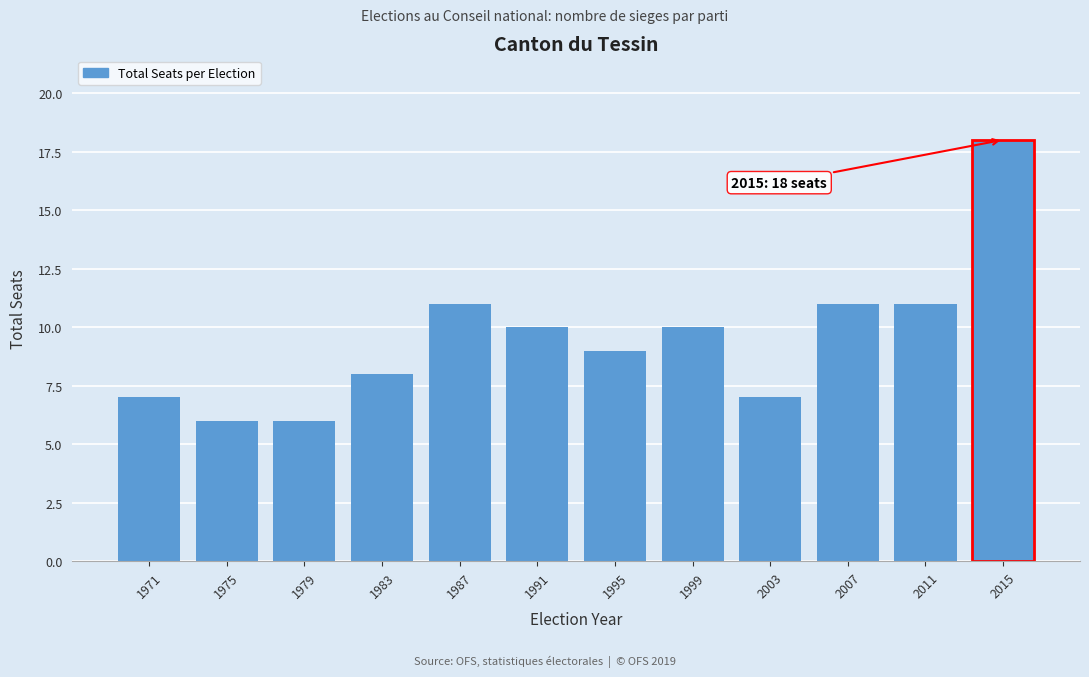

Reading left to right, what are all the values shown in this chart?

7	6	6	8	11	10	9	10	7	11	11	18